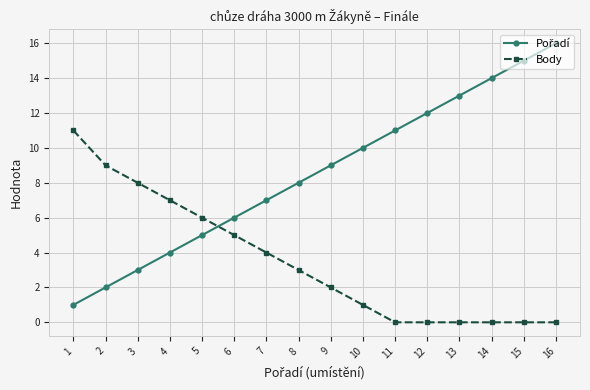

Is it true that Body equals 7 at 6?

False